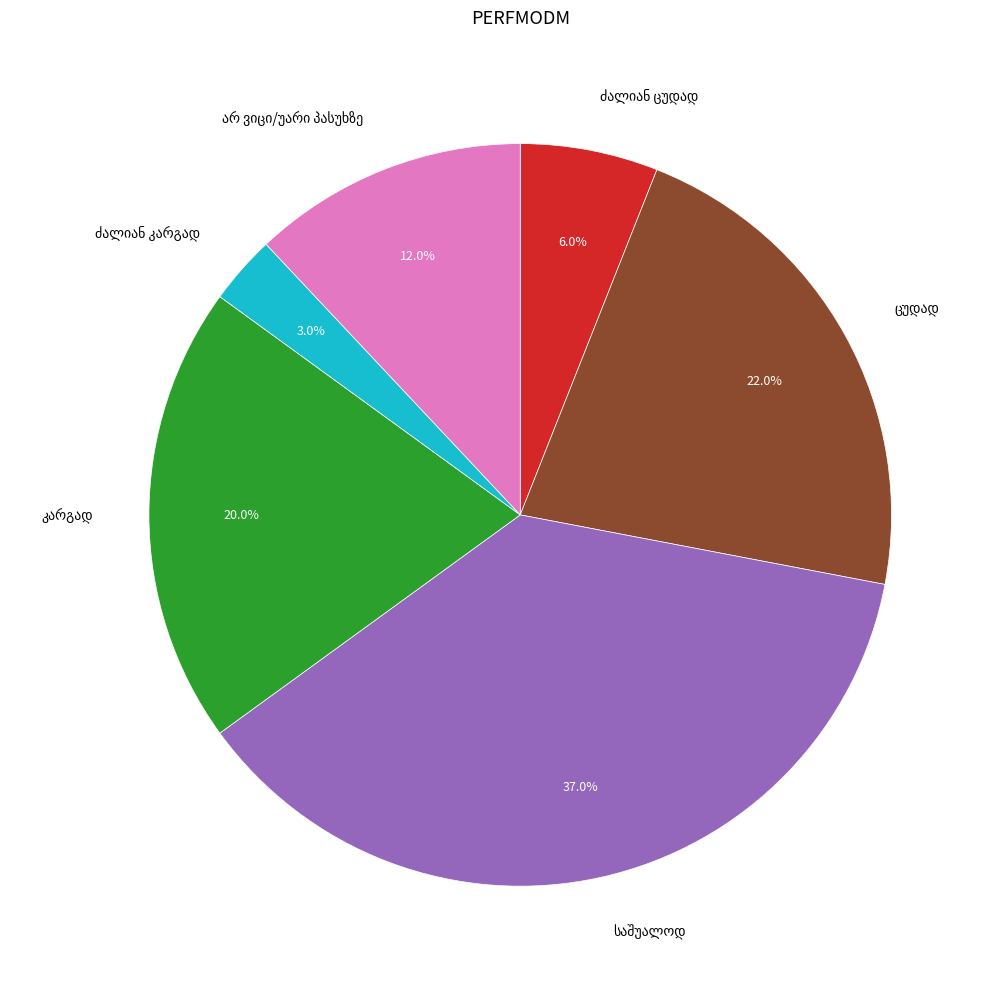

Is there a majority slice in this chart?

No